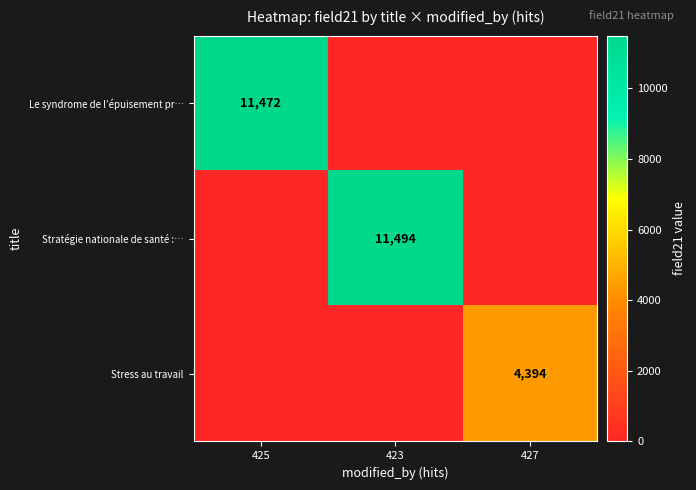

True or false: Le syndrome de l’épuisement pr… has a value of 11472 at 425.

True